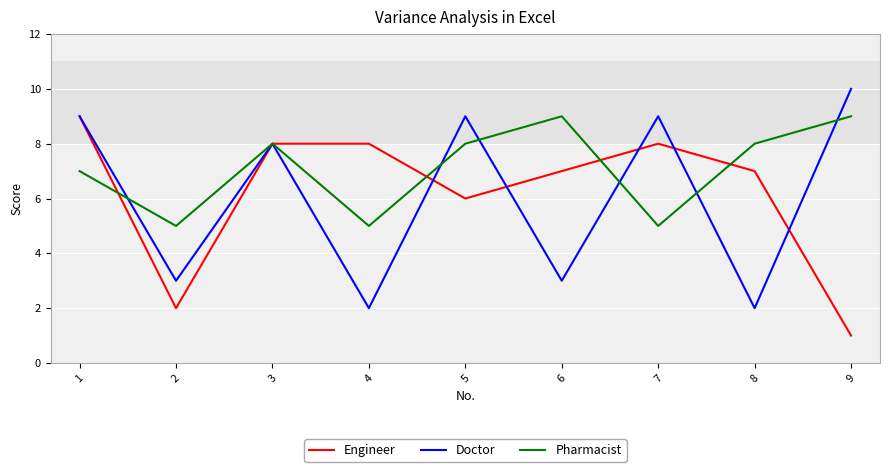

How many interior local valleys does the Engineer series have?

2